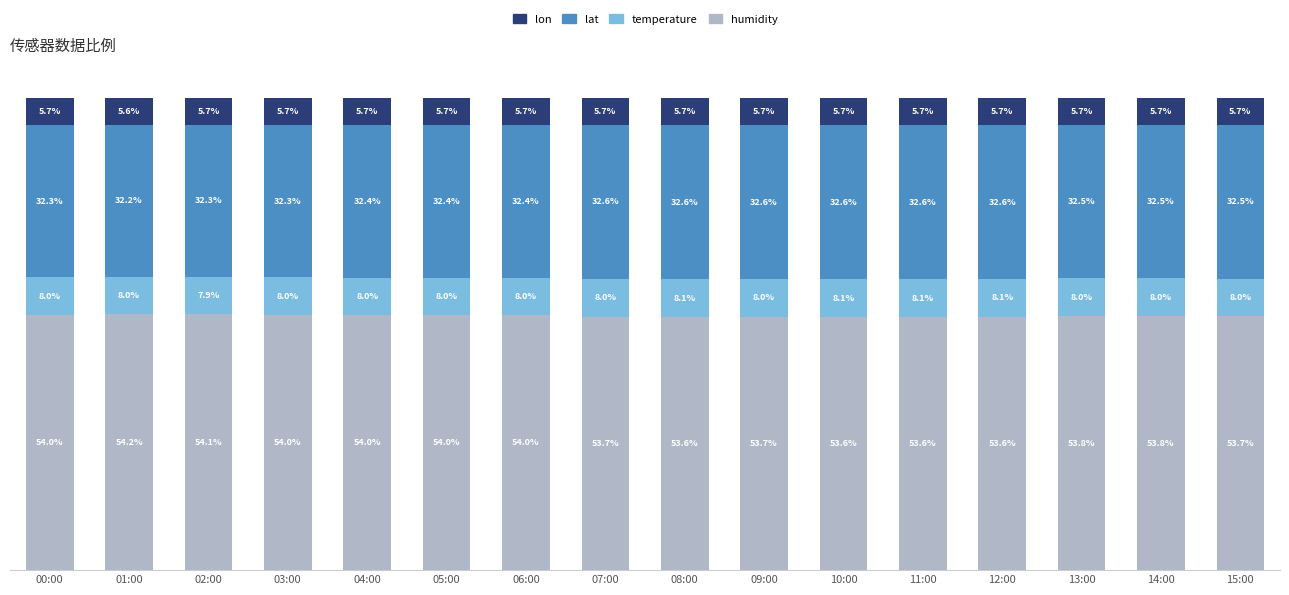

At which label does humidity reach its peak?

01:00